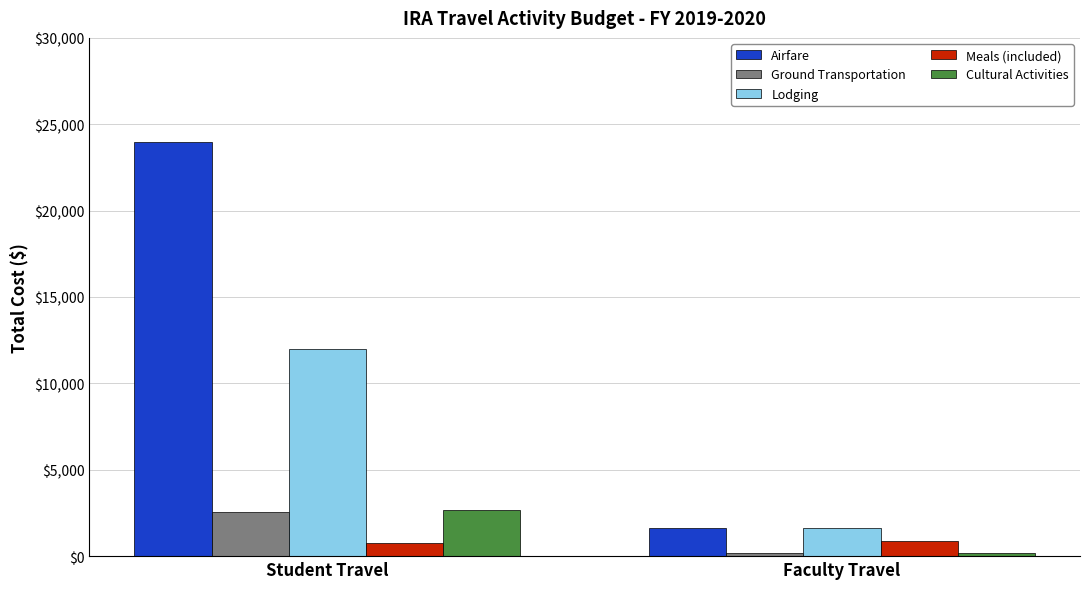

What is the label of the 1st bar from the left?

Student Travel